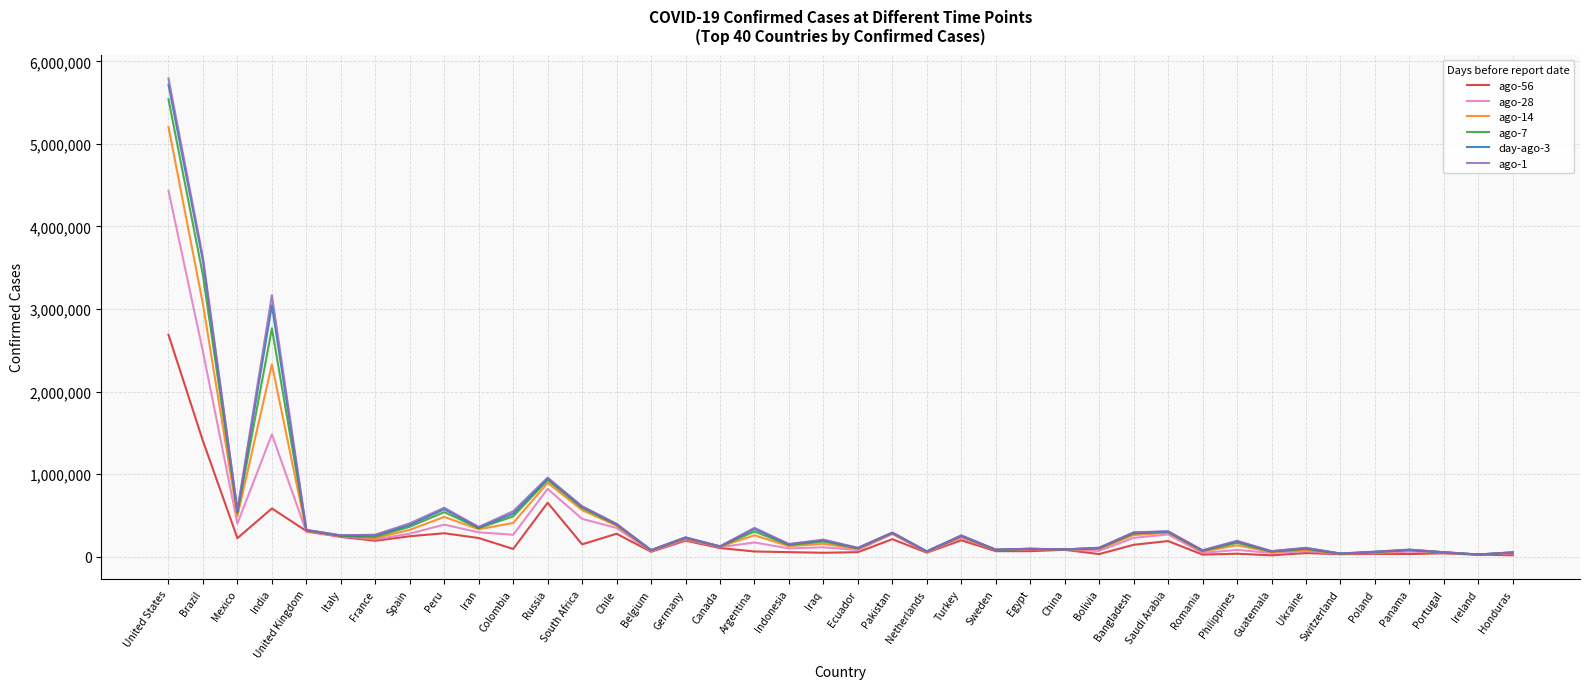

What are all the series names shown in the legend?

ago-56, ago-28, ago-14, ago-7, day-ago-3, ago-1